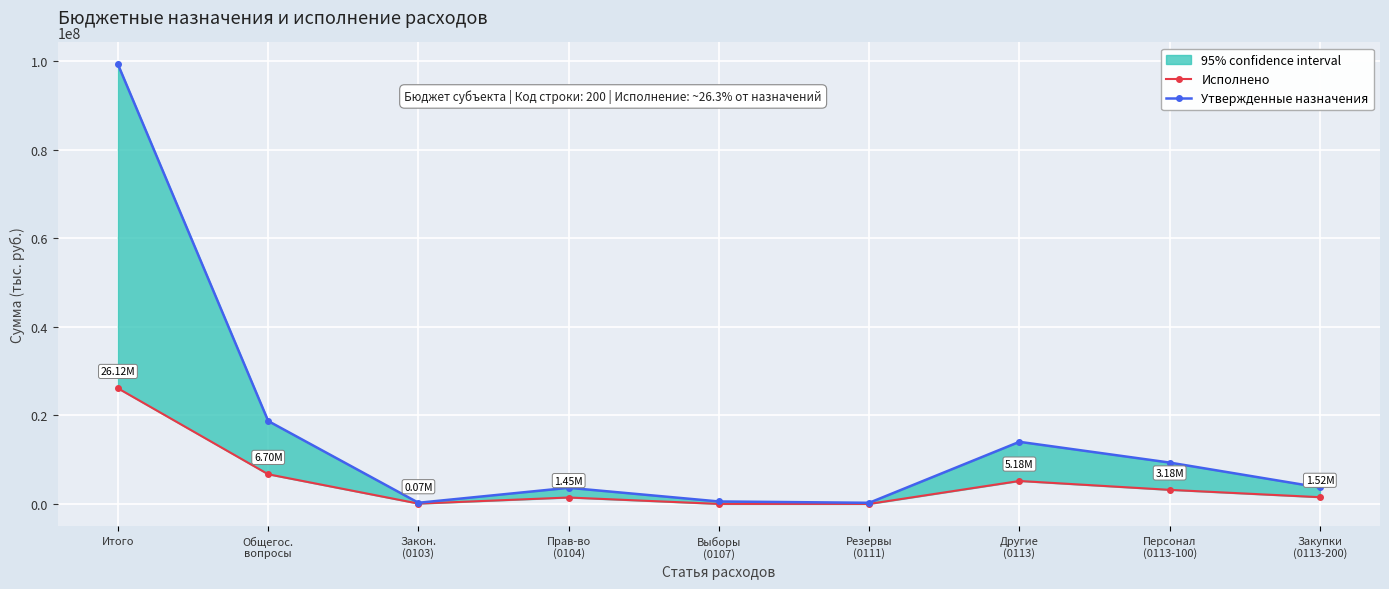

True or false: Исполнено and Утвержденные назначения cross at least once.

False